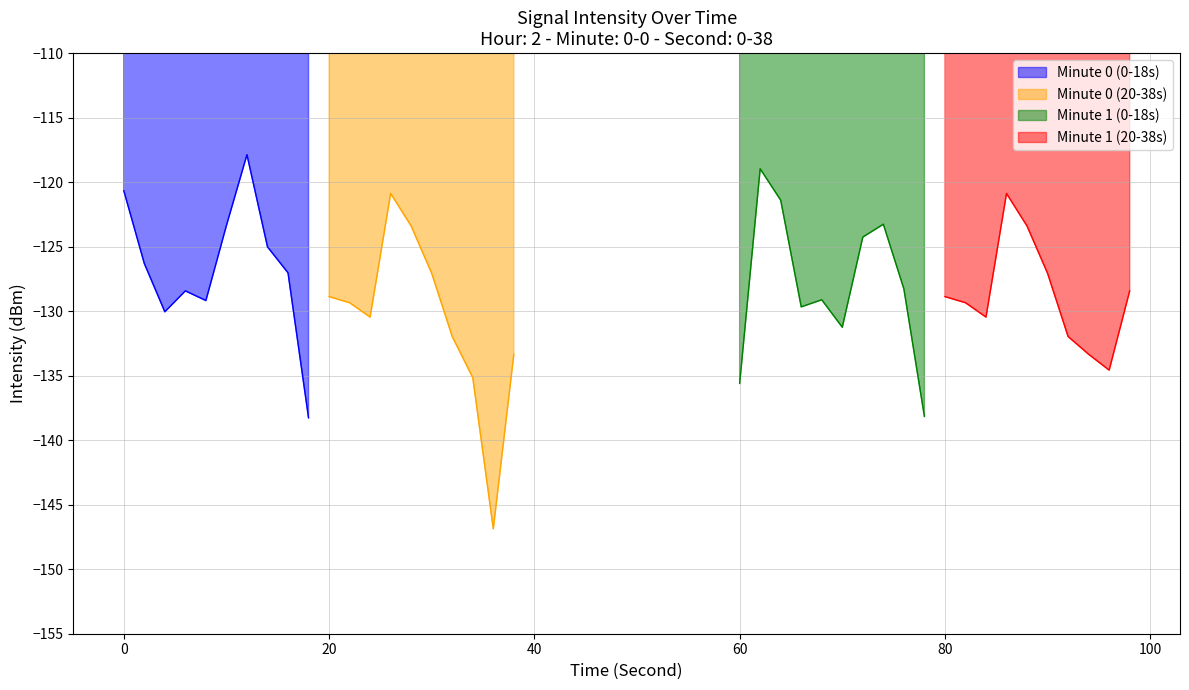

What is the lowest value of the Minute 0 (0-18s) series?

-138.3